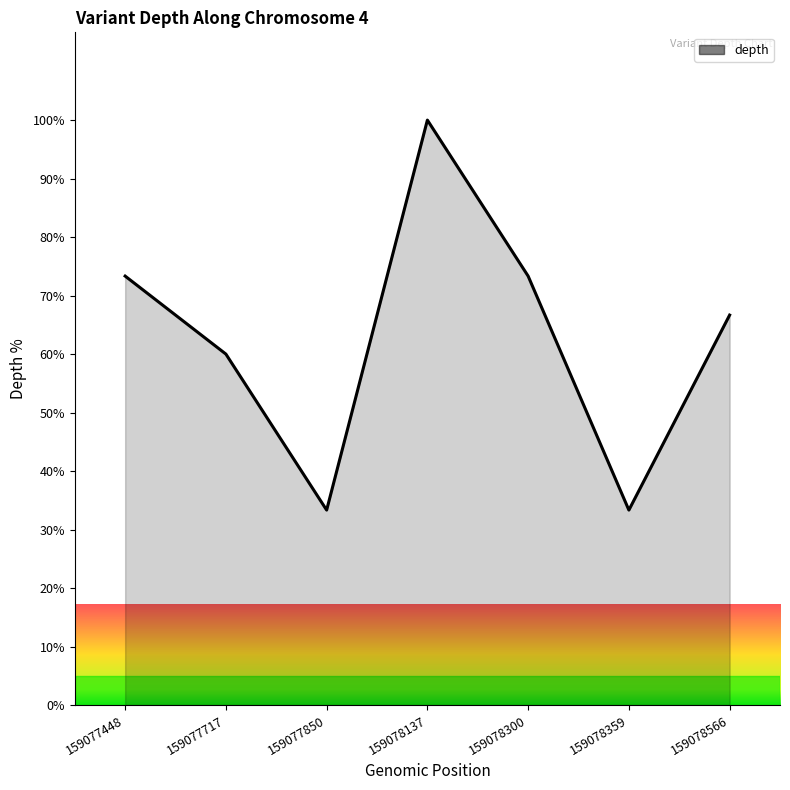

What value does the data have at 159078566?

66.7